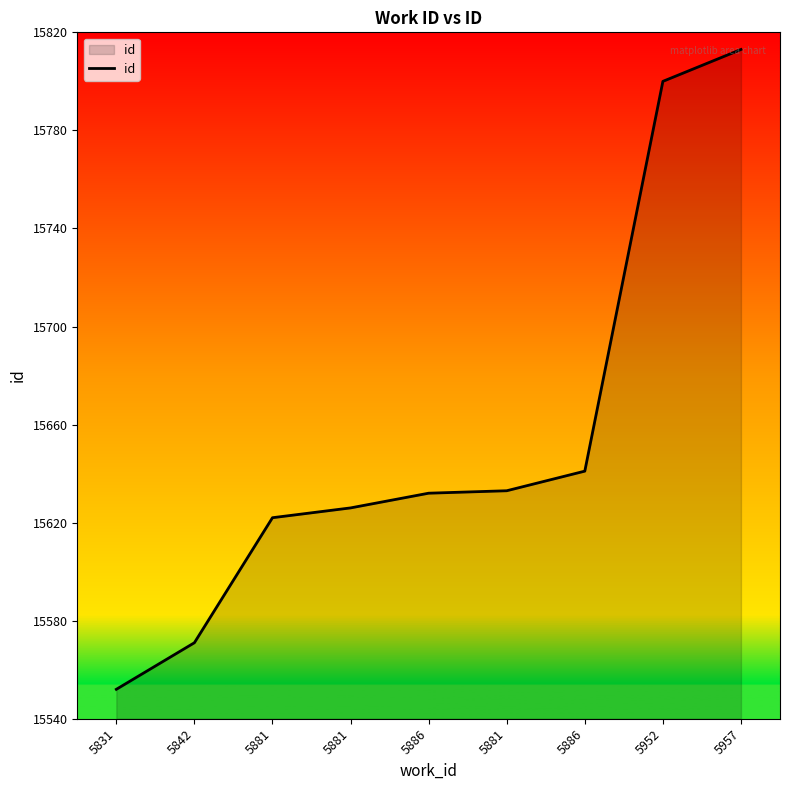

Reading left to right, extract all data points from this chart.

15552	15571	15622	15626	15632	15633	15641	15800	15813